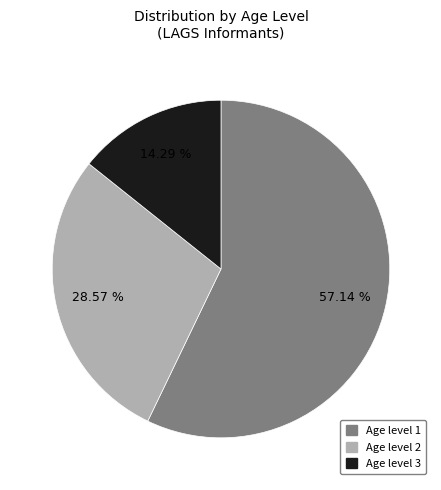

What is the smallest slice in the pie chart?

Age level 3